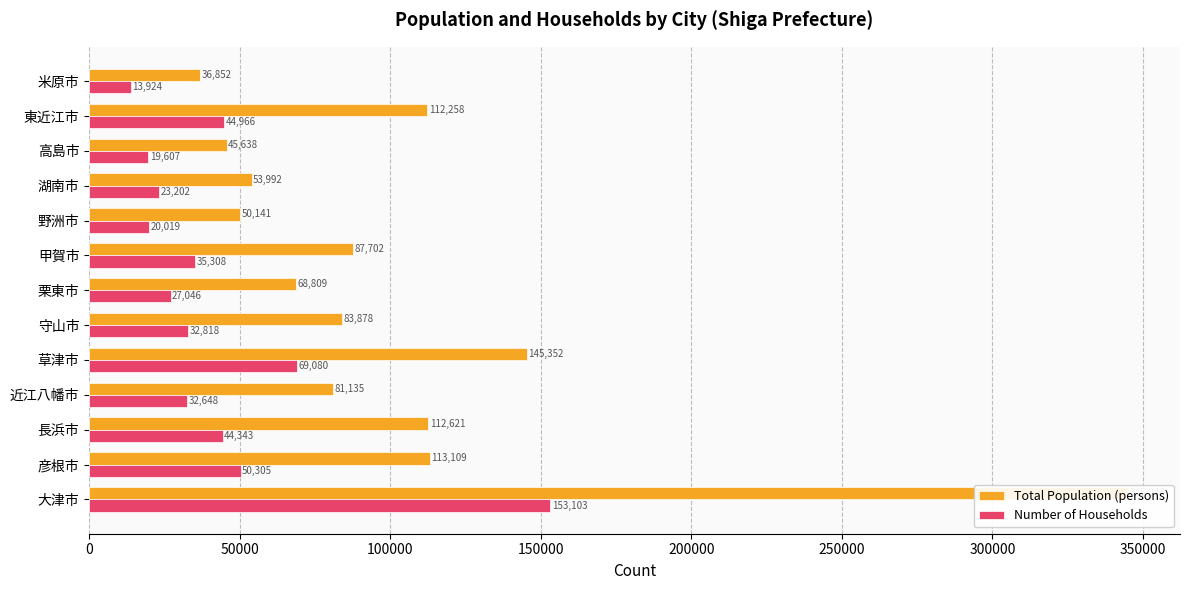

What is the difference between the second highest and second lowest values in the Number of Households series?

49473